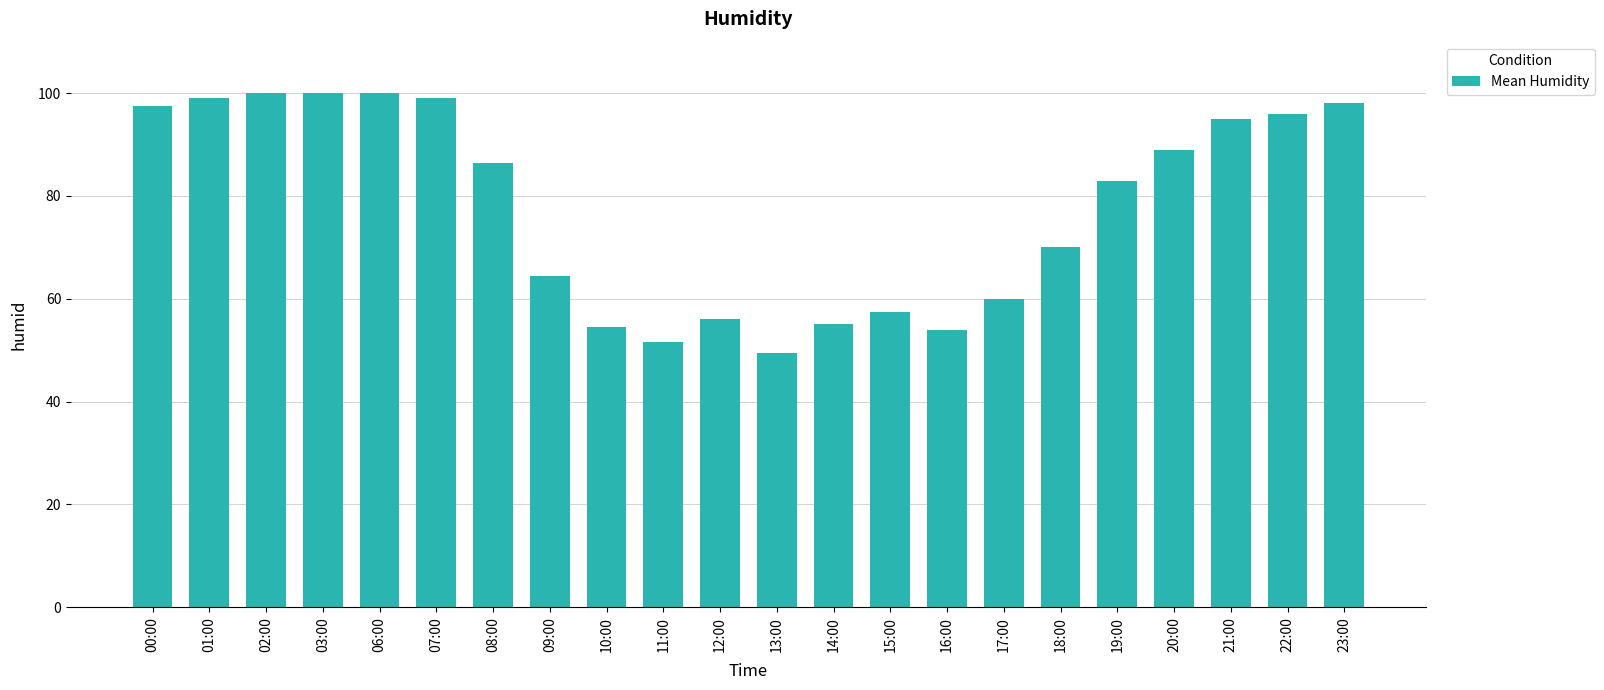

How many series are shown in this chart?

1